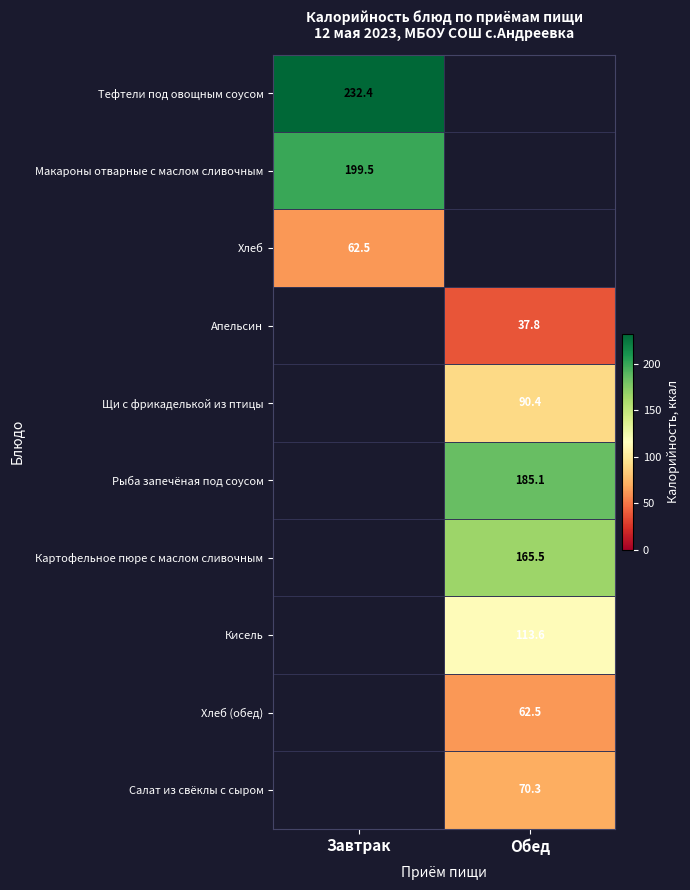

Is it true that Апельсин equals 66.8 at Обед?

False